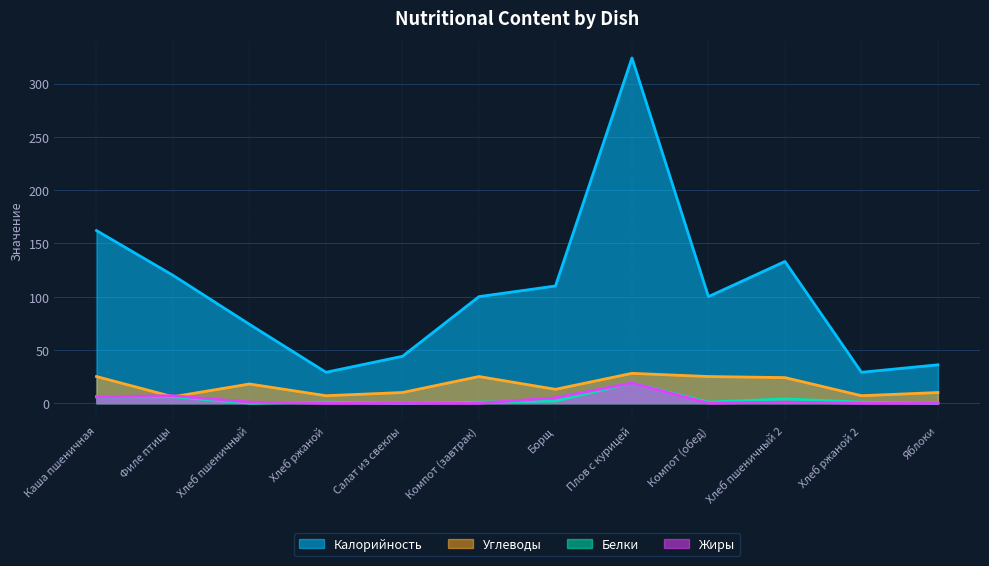

How many interior local valleys does the Калорийность series have?

3